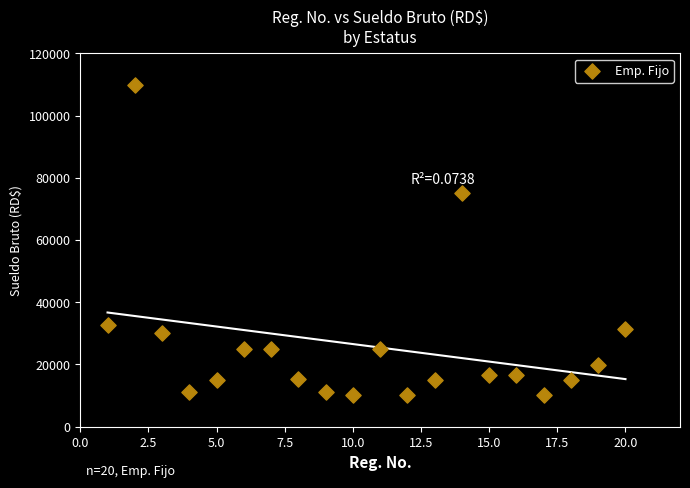

What is the range of X values (max minus min)?

19